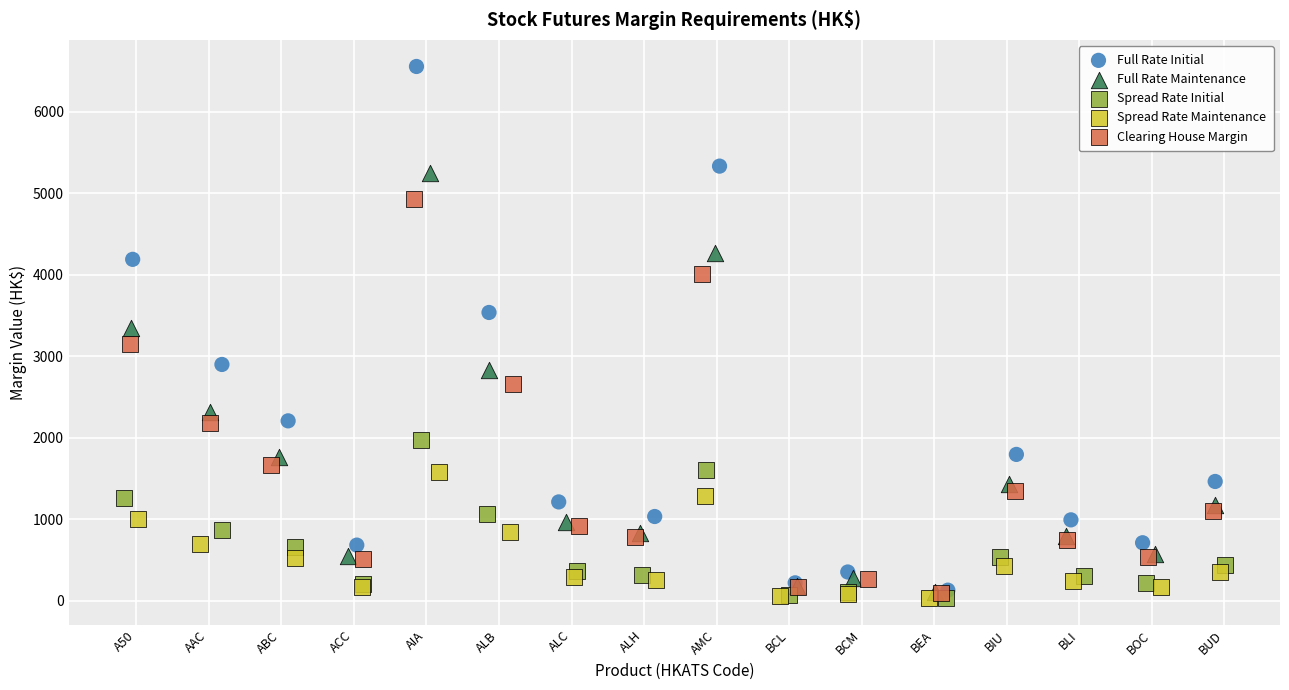

Which series contains the highest Y value?

Full Rate Initial